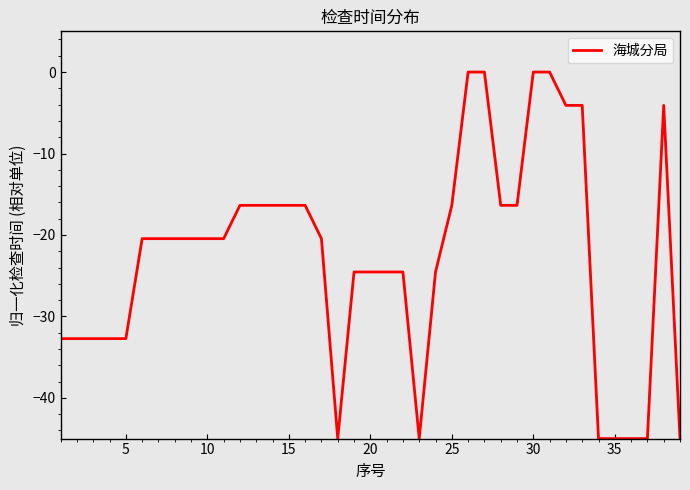

What is the minimum value shown in the chart?

-45.0